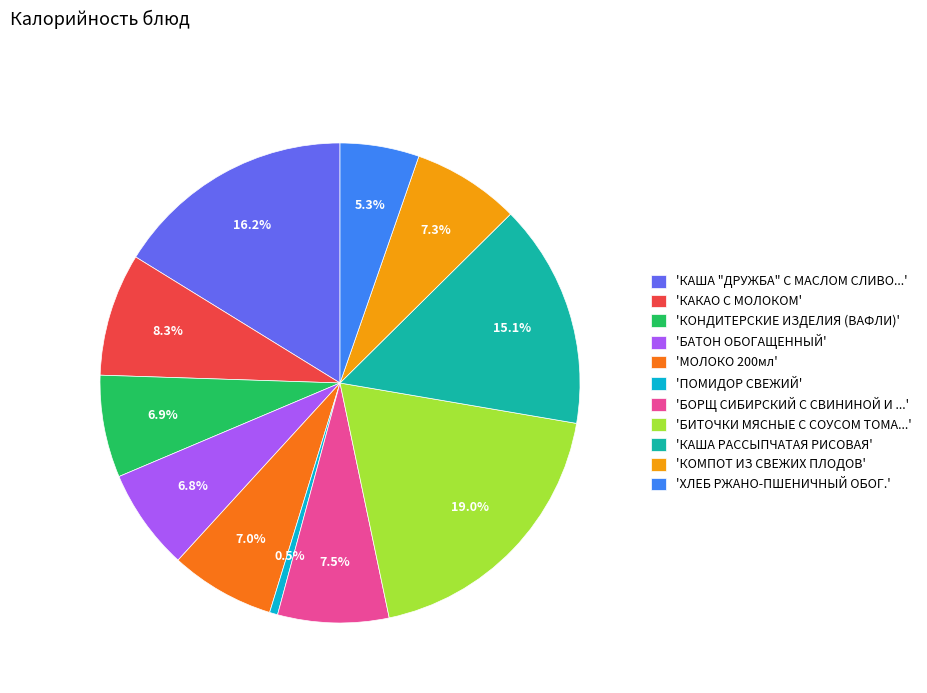

Approximately how many times larger is the value at 'МОЛОКО 200мл' compared to 'ПОМИДОР СВЕЖИЙ'?

12.9